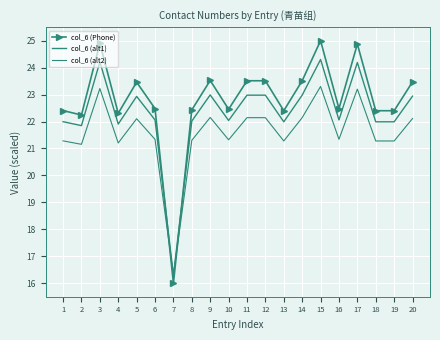

What is the difference between the col_6 (alt2) values at 9 and 7?

5.9